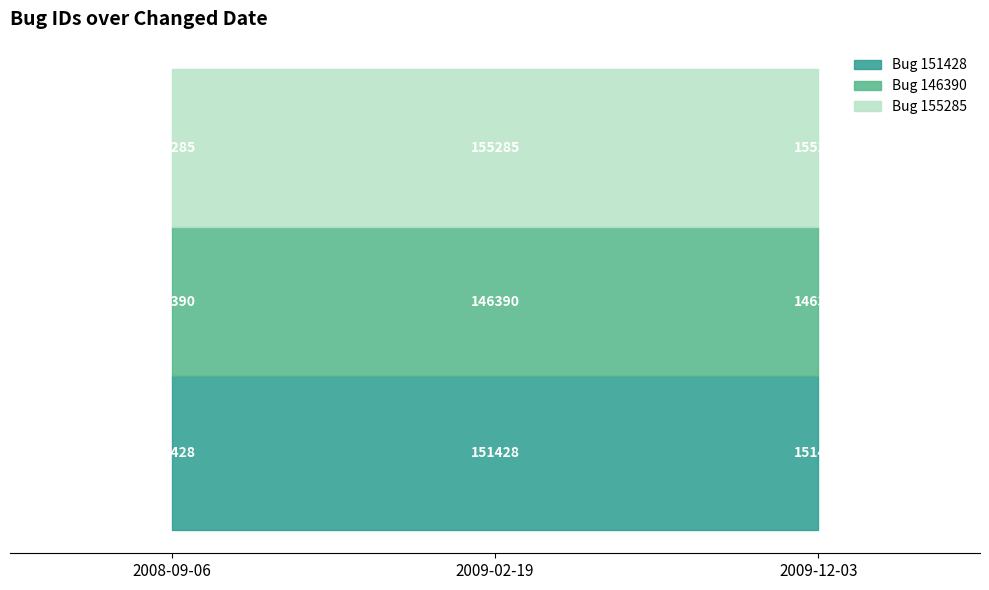

What is the label of the 2nd point from the right?

2009-02-19